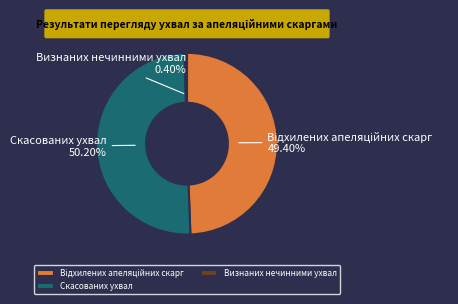

True or false: Скасованих ухвал accounts for 60% of the total.

False